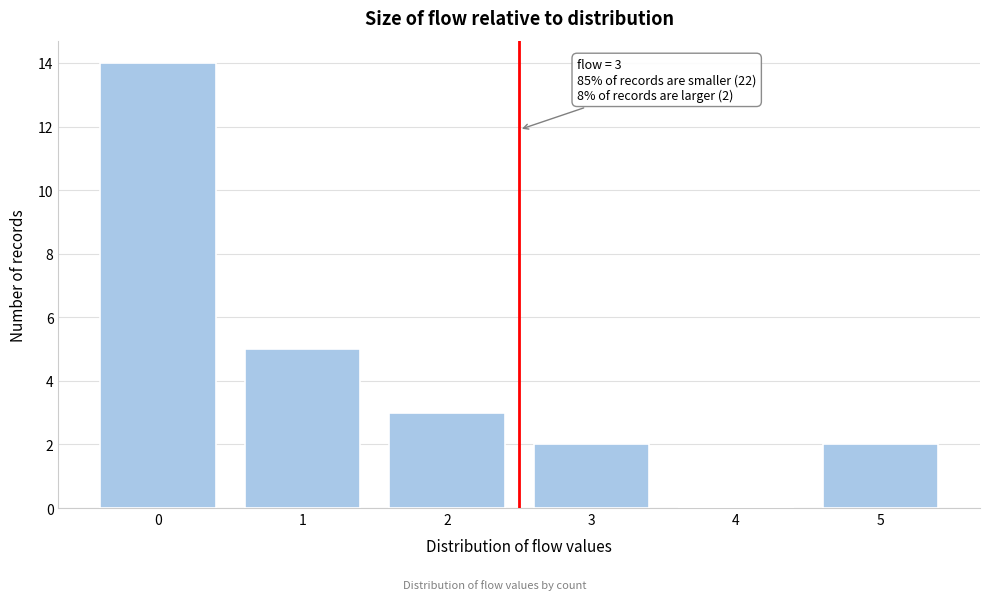

Reading left to right, list all the values displayed in this chart.

0=14	1=5	2=3	3=2	4=0	5=2